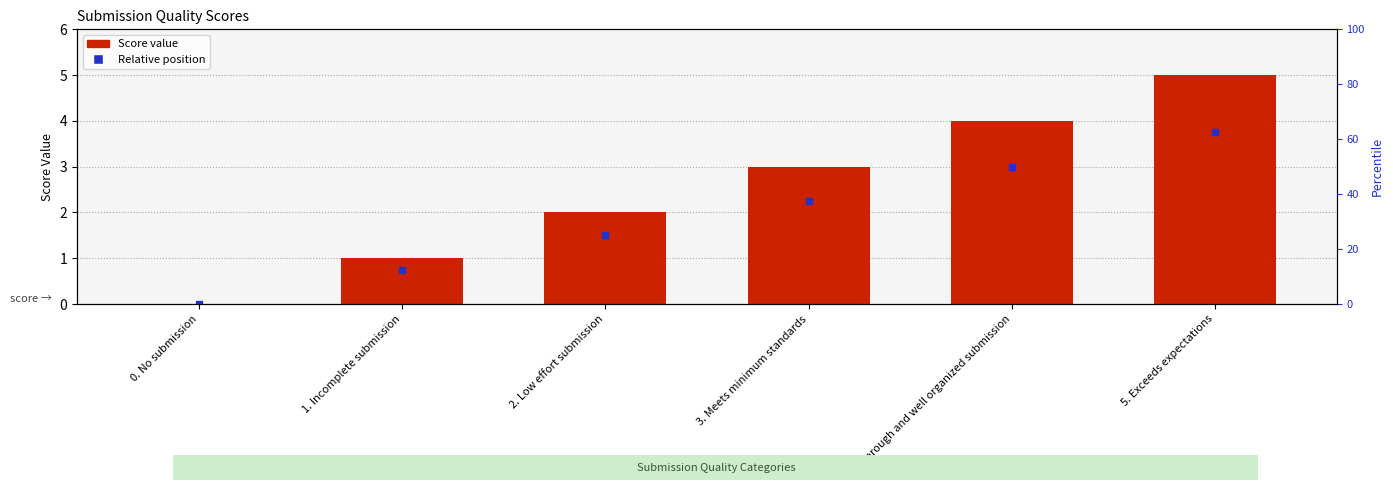

What is the label of the 1st bar from the left?

0. No submission